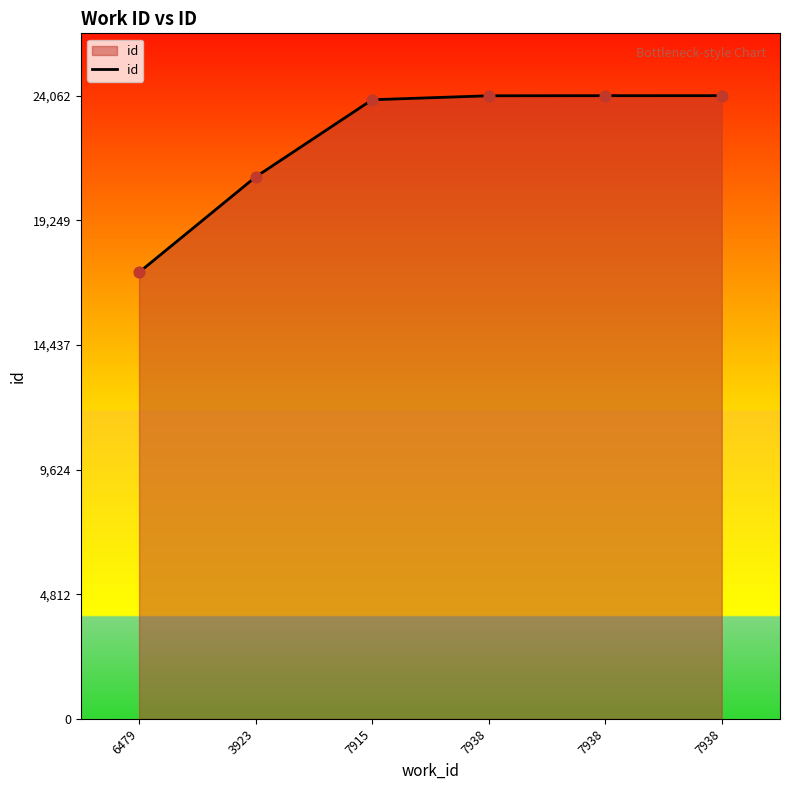

What is the ratio of the value at 7938 to the value at 6479?

1.4